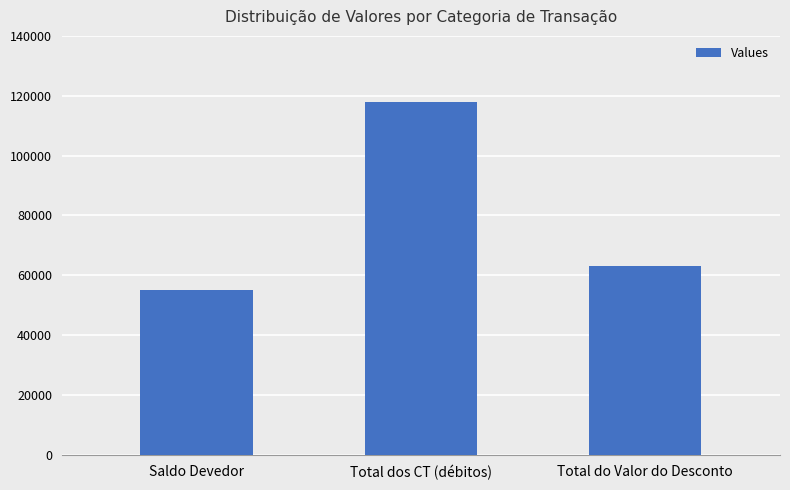

How many bars are there in total?

3